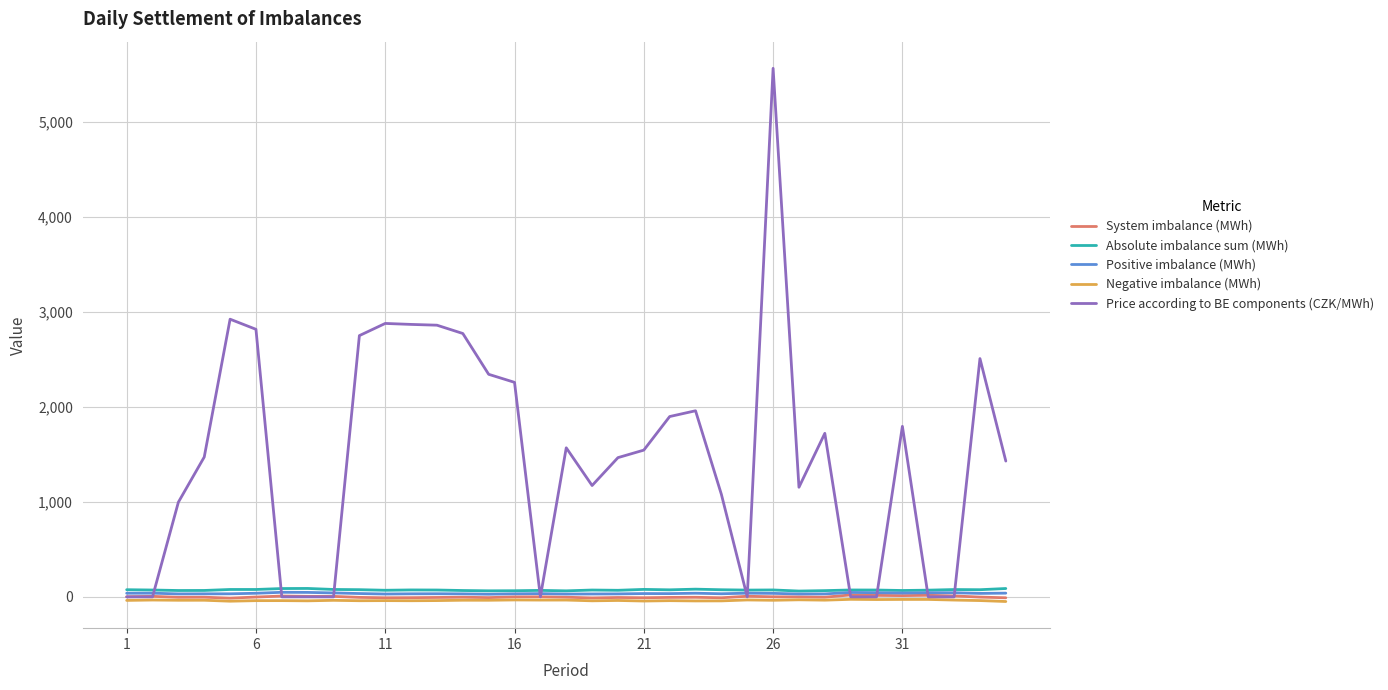

Which series has the largest total across all categories?

Price according to BE components (CZK/MWh)